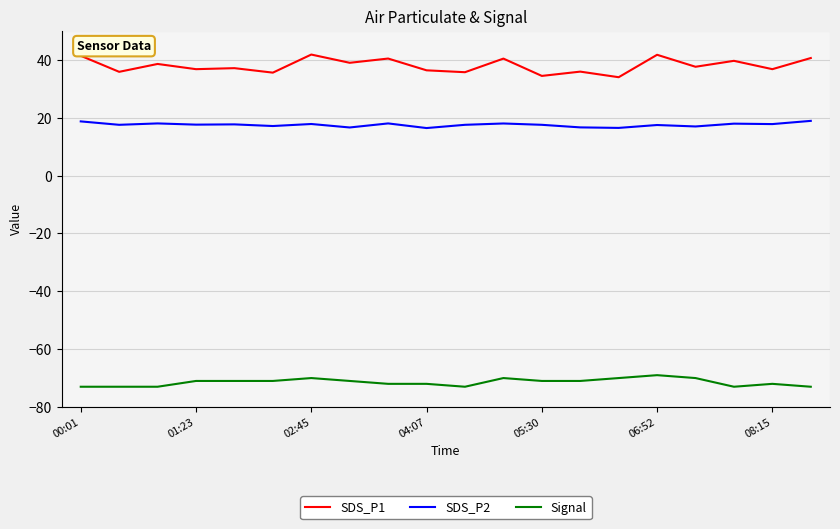

How many lines are shown in the chart?

3